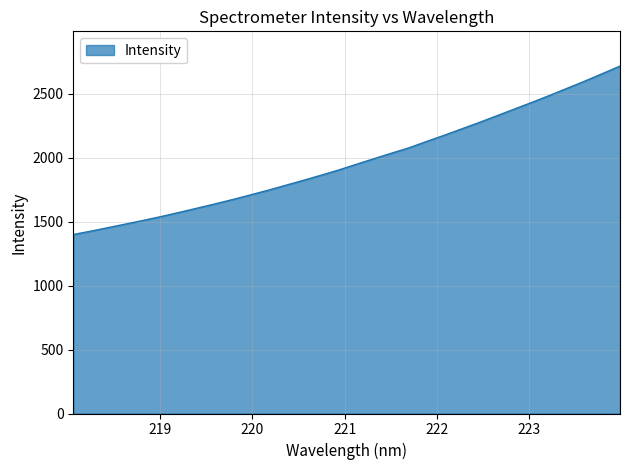

What is the difference between the maximum and minimum values?

1317.4